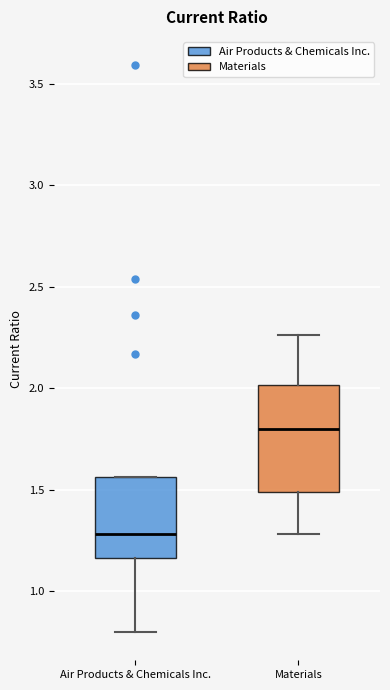

Reading left to right, read every box against the y-axis: the position of its median line, the range the box covers, and the ends of its whiskers. The values are not printed on the chart, so give them approximately, as read against the axis.

Air Products & Chemicals Inc.: median 1.30, box 1.15 to 1.55, whiskers 0.80 to 1.55
Materials: median 1.80, box 1.50 to 2.00, whiskers 1.30 to 2.25